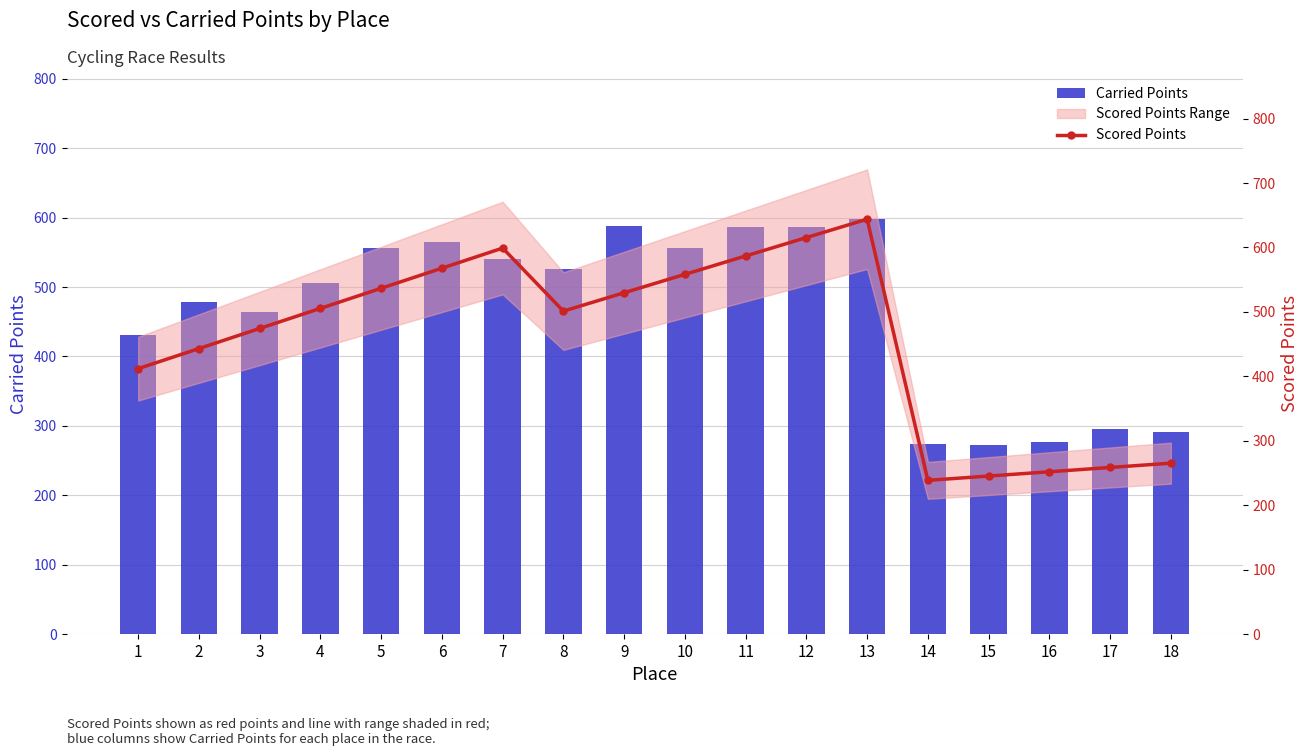

What is the difference between the maximum and minimum values in the Scored Points series?

405.4